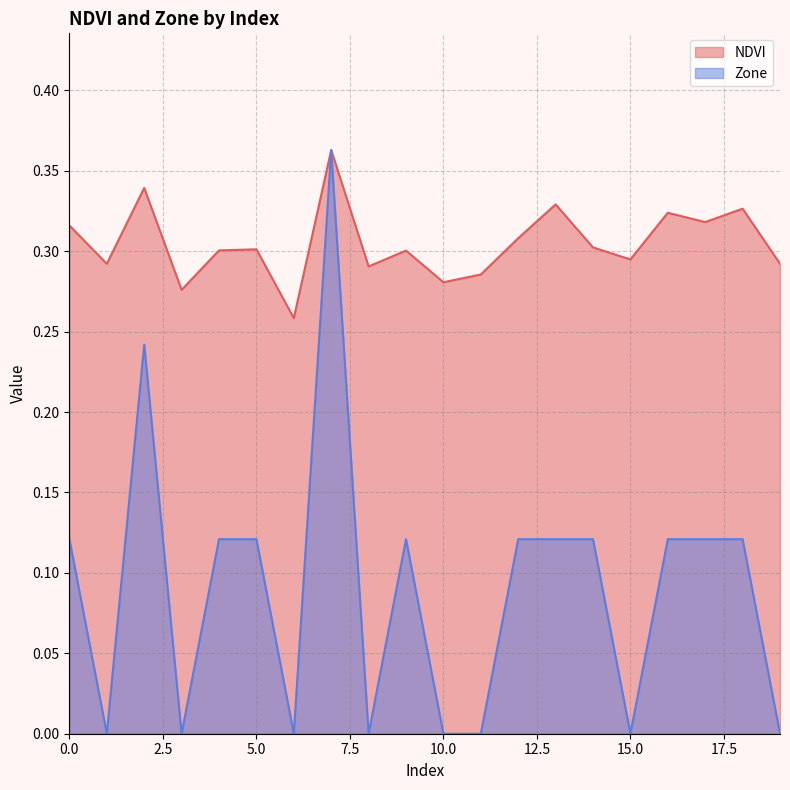

What is the sum of the NDVI values at 16 and 18?

0.7